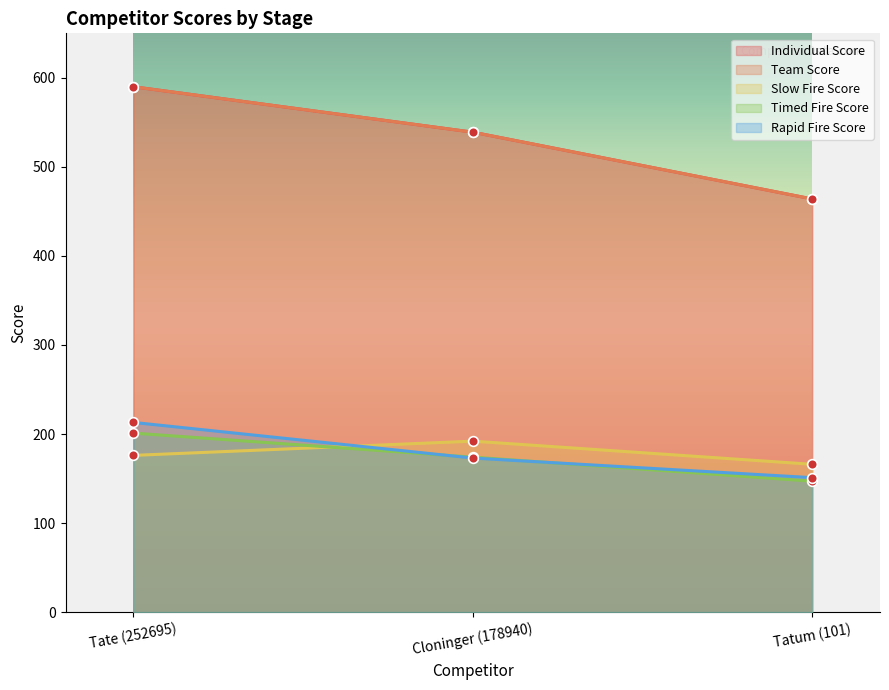

At which category is the sum across all series the highest?

Tate (252695)